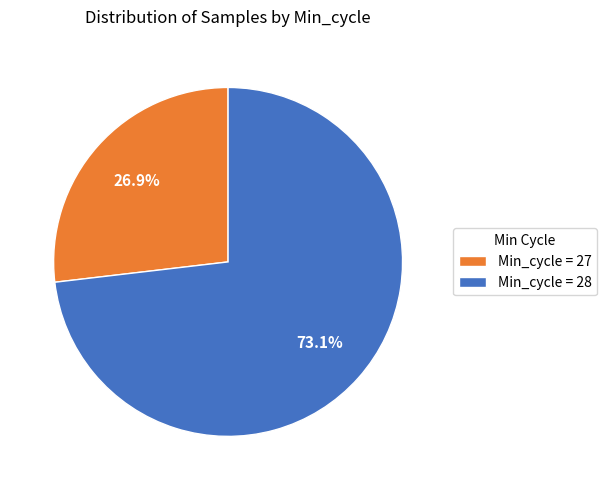

Which slice is the smallest?

Min_cycle = 27